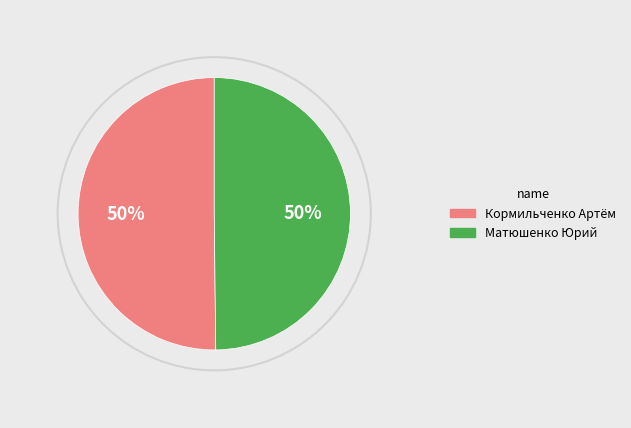

Which slice is the largest?

Кормильченко Артём